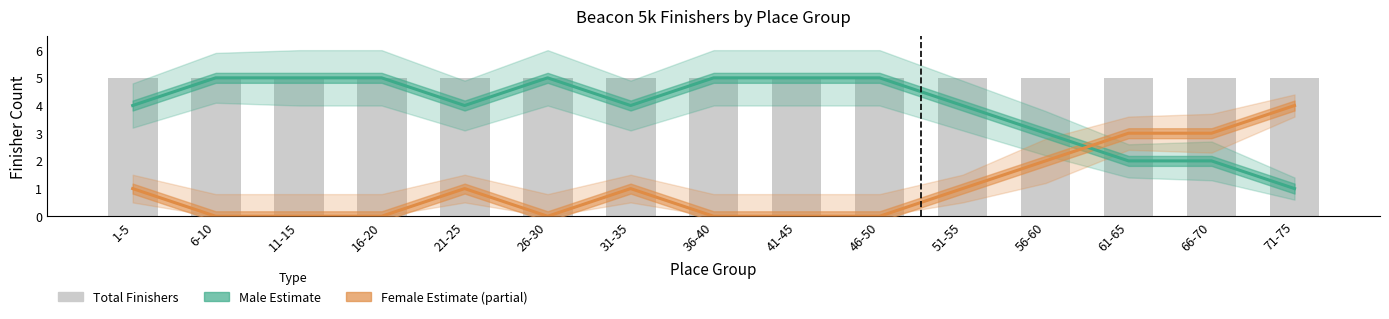

At which category is the sum across all series the highest?

1-5